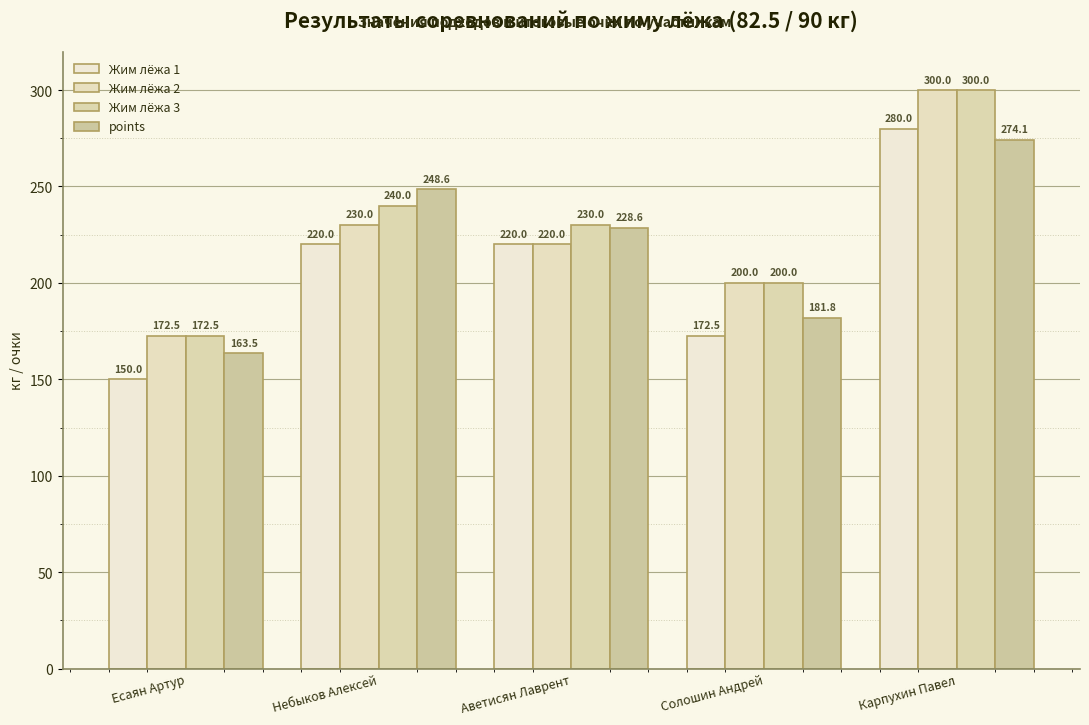

Which series changed the most between Есаян Артур and Небыков Алексей?

points